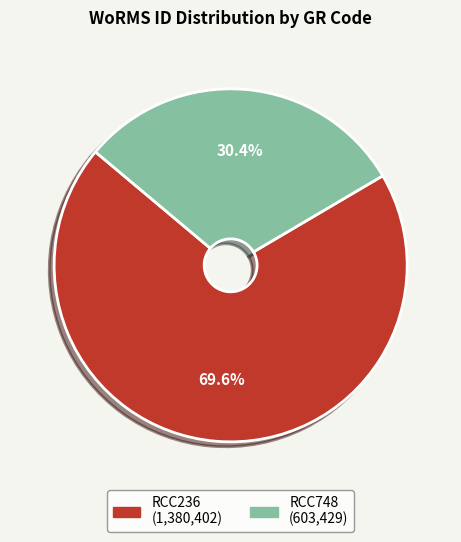

True or false: RCC748 accounts for 30% of the total.

True